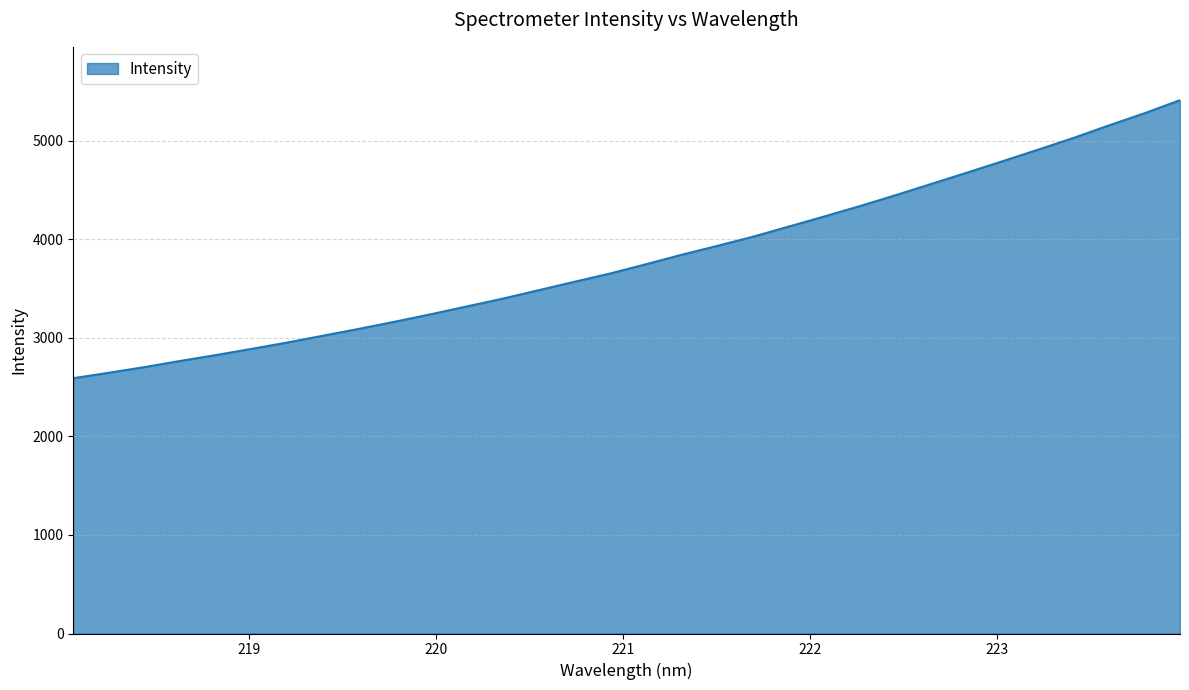

What is the smallest value displayed?

2591.9